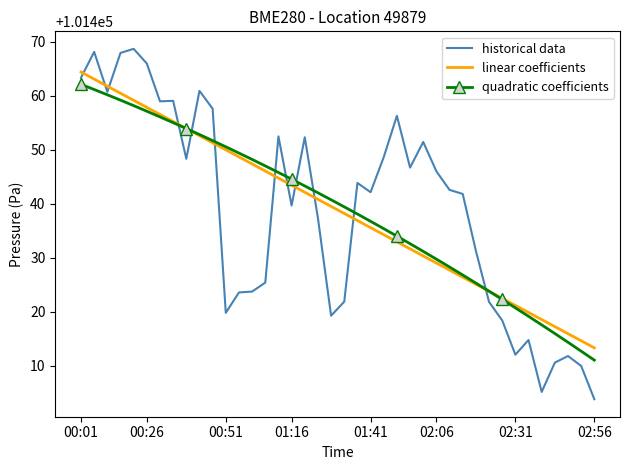

True or false: linear coefficients and historical data intersect in this chart.

True